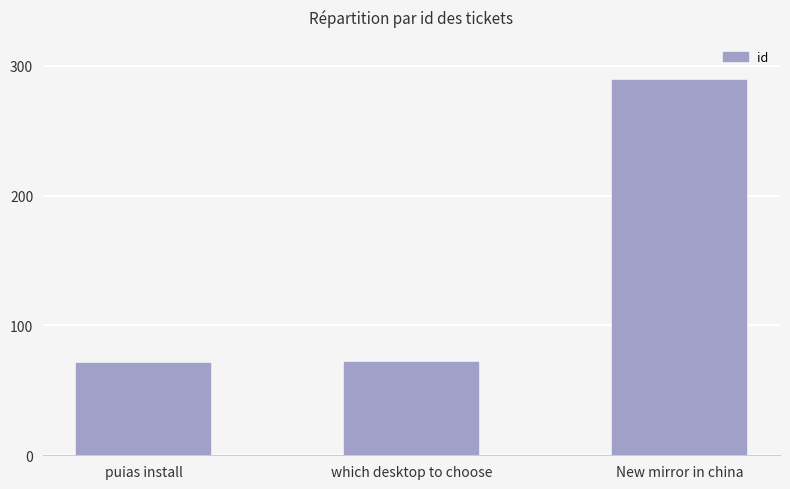

What is the difference between the maximum and minimum values?

218